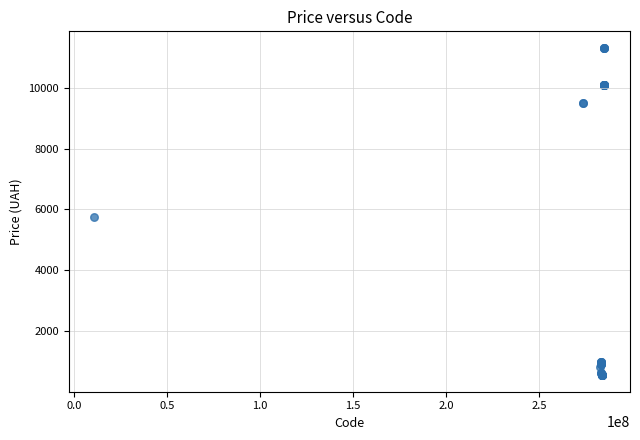

What Y value in the scatter plot is closest to 5928?

5736.9